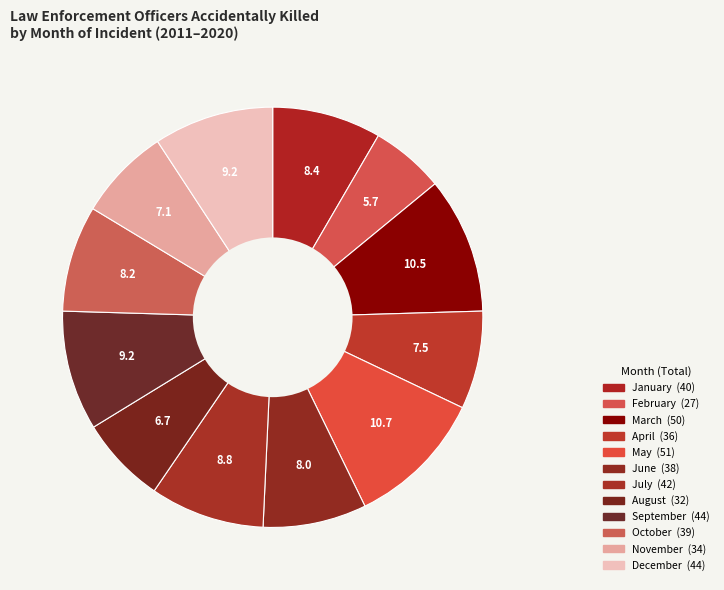

How many slices are in this pie chart?

12